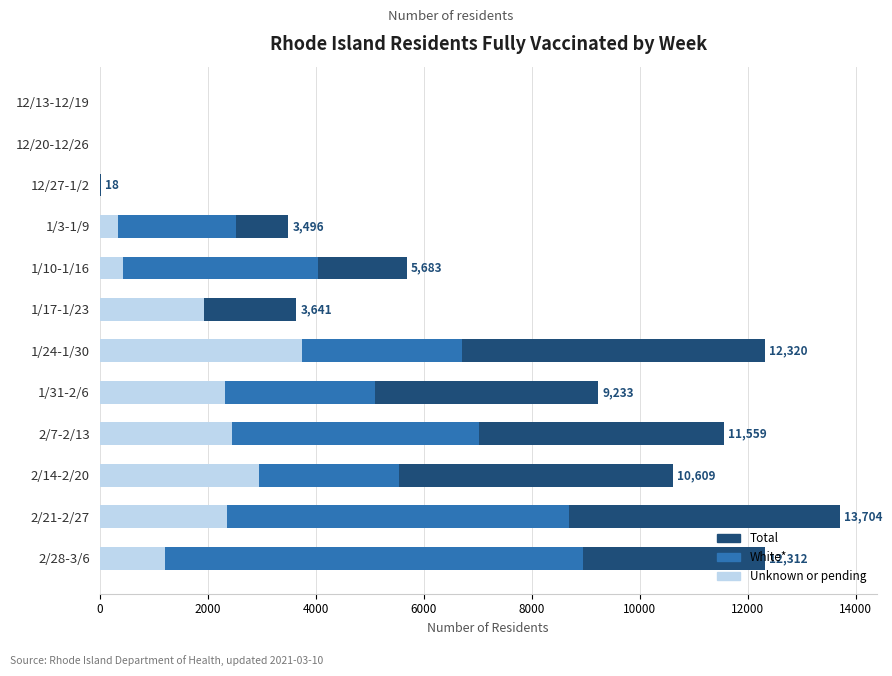

What is the difference between the Unknown or pending values at 2/21-2/27 and 2/14-2/20?

592